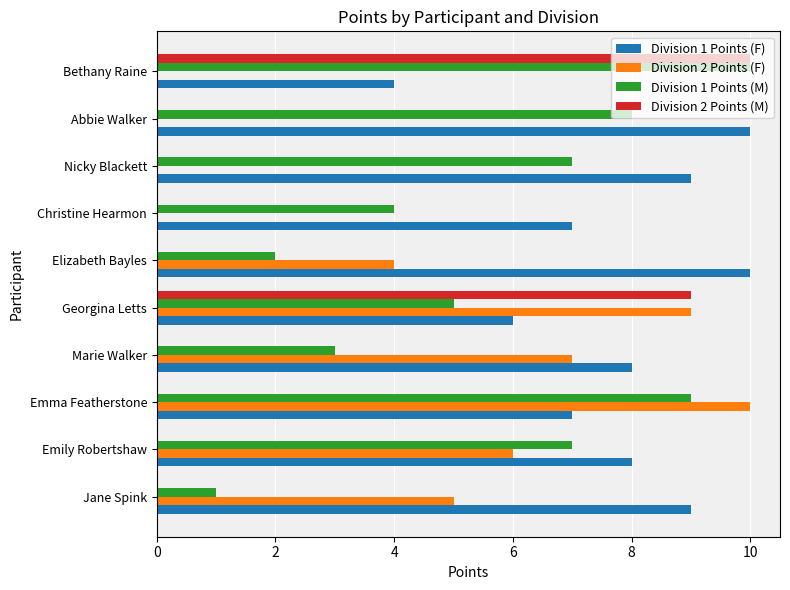

At which category is the sum across all series the highest?

Georgina Letts